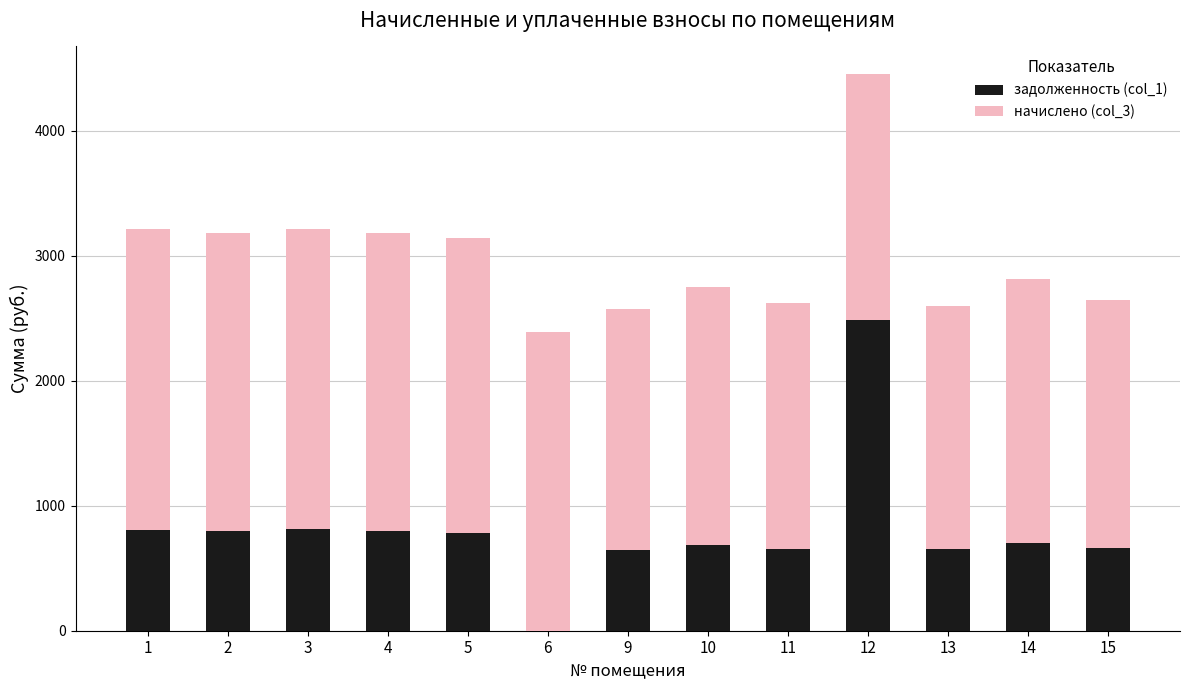

What is the sum of the задолженность (col_1) values at 11 and 5?

1441.6